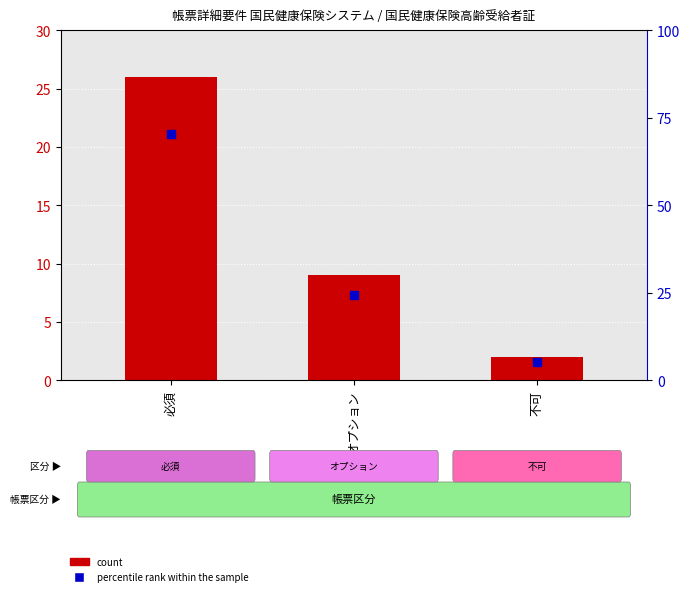

Which series has the largest total across all categories?

percentile rank within the sample